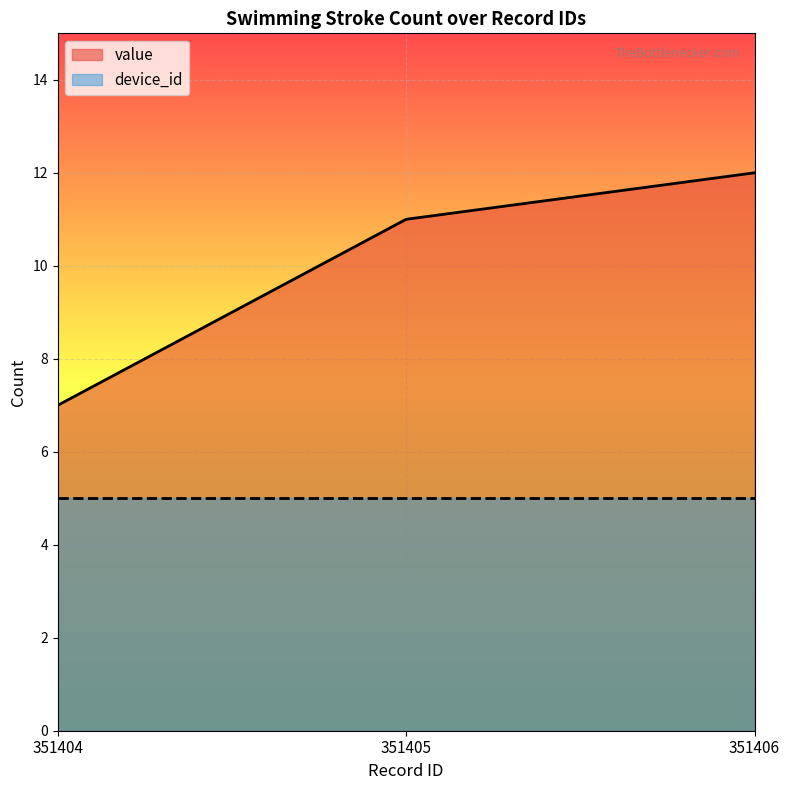

Reading left to right, transcribe all the data shown in this chart.

7	11	12